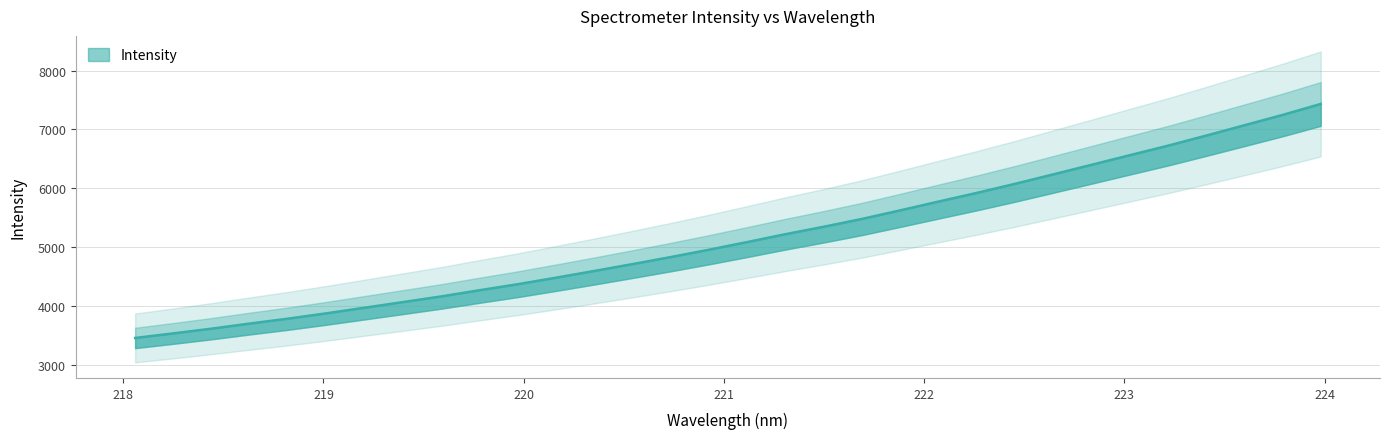

How many data points does each series have?

32